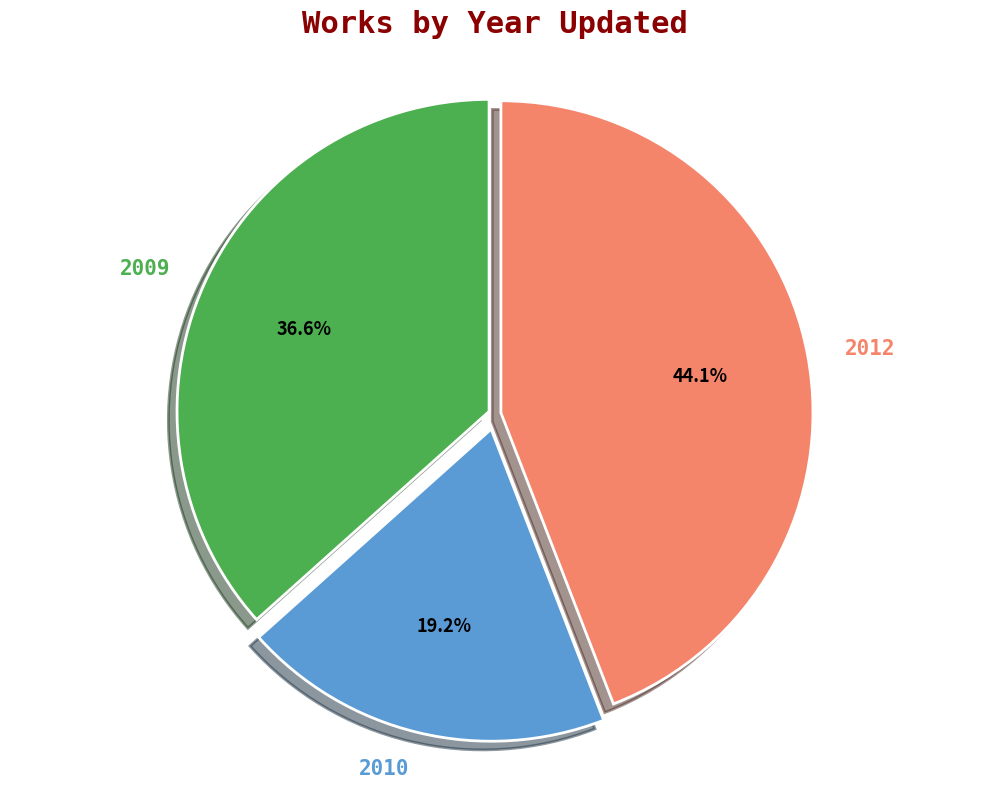

Is the sum of 2009 and 2010 greater than half?

Yes